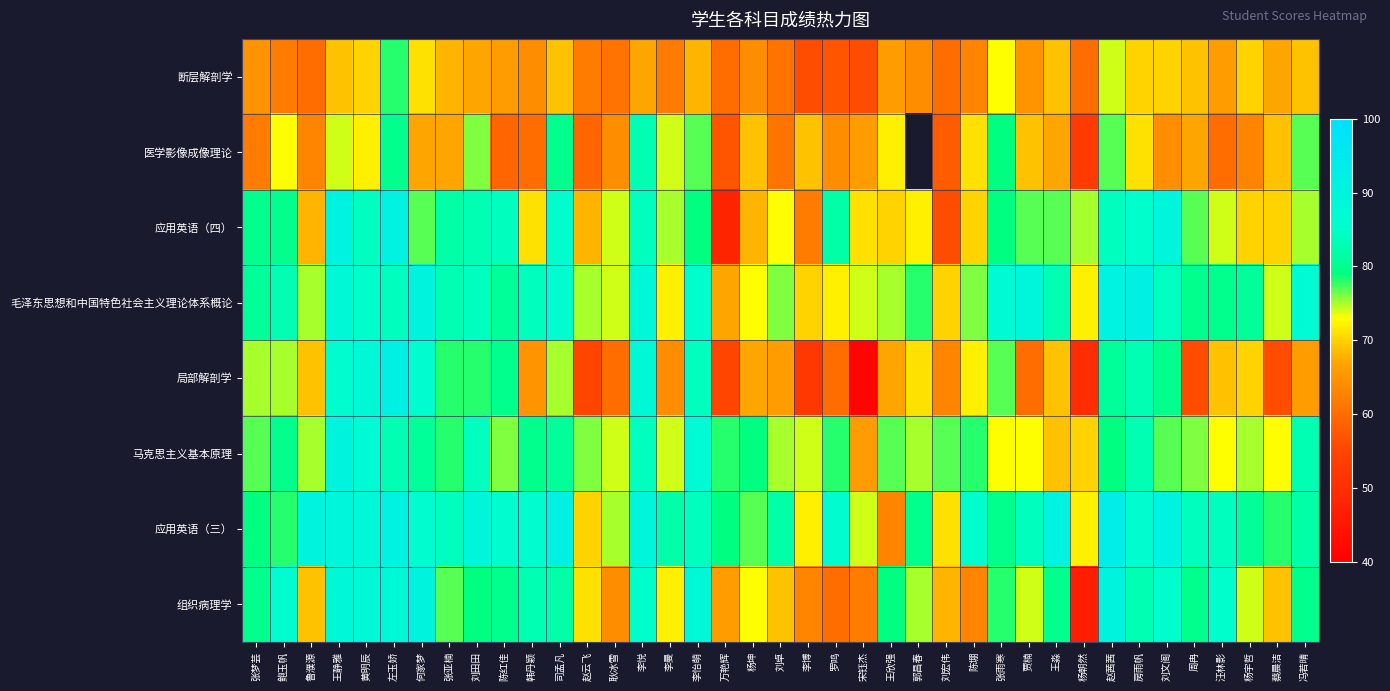

Which series has the largest total across all categories?

应用英语（三）